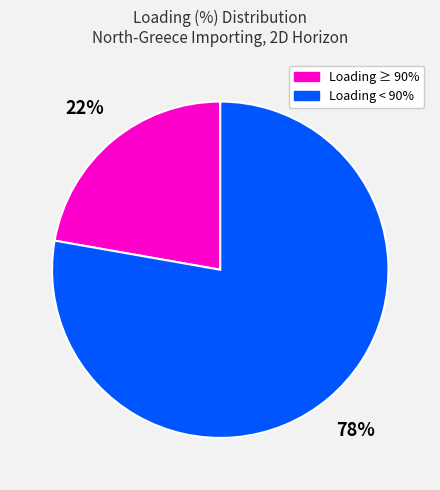

Is there any slice that represents more than half of the pie?

Yes